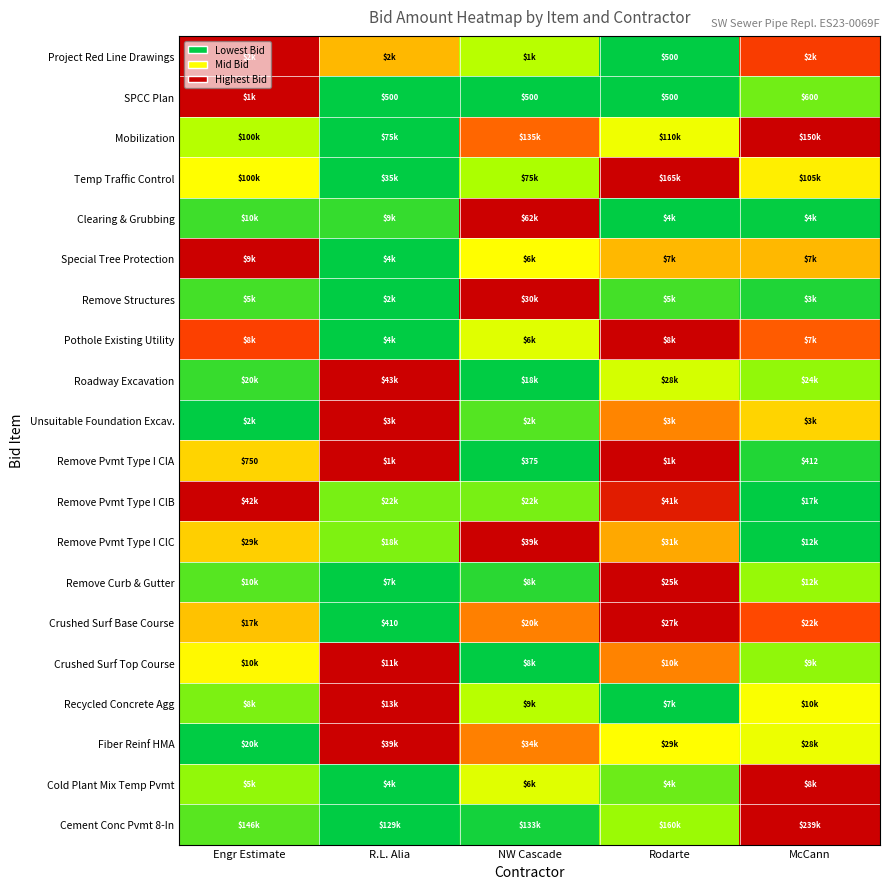

At how many categories does at least one series exceed 0?

5